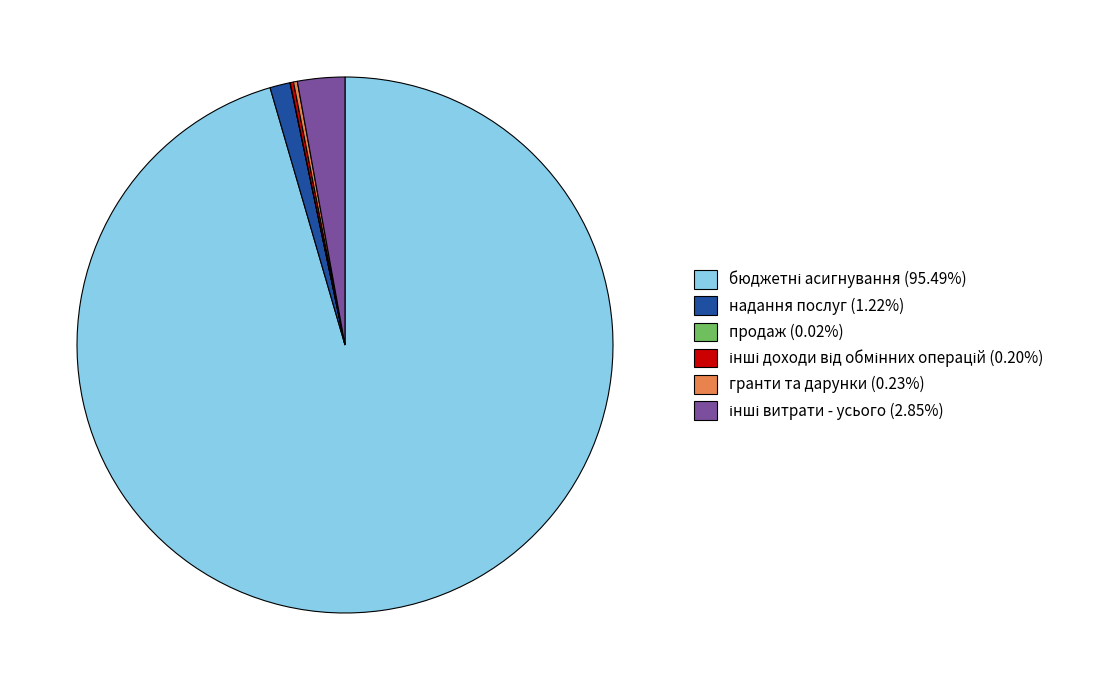

Is there any slice that represents more than half of the pie?

Yes